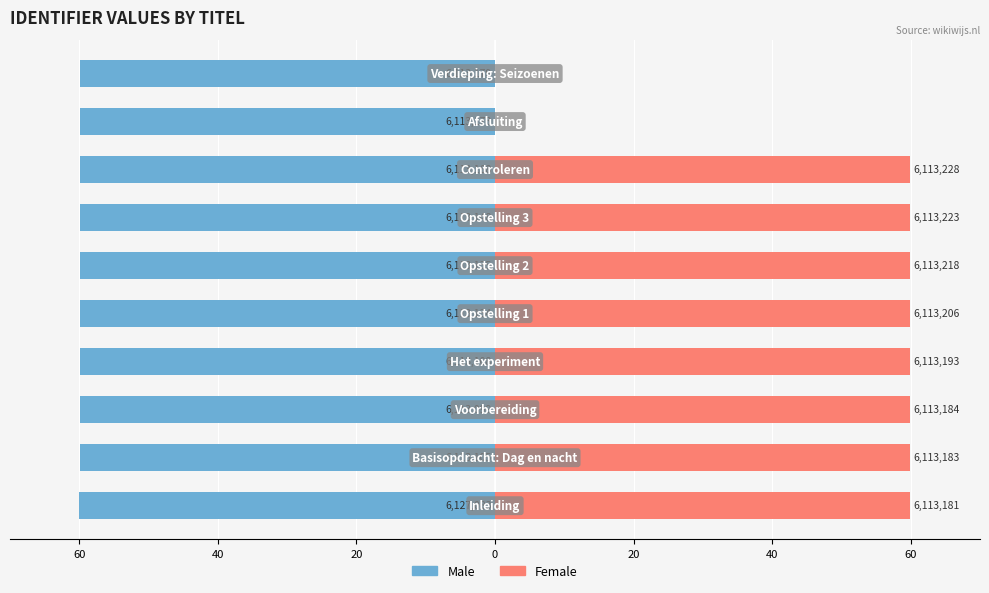

How many series are shown in this chart?

2